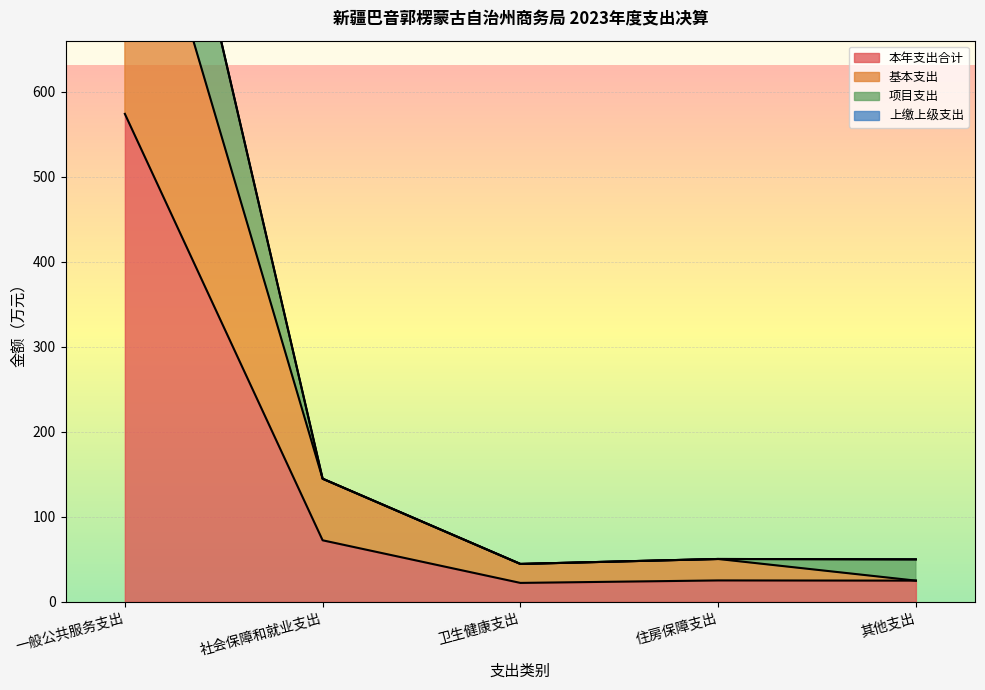

Between 一般公共服务支出 and 其他支出, which series saw the biggest shift?

项目支出